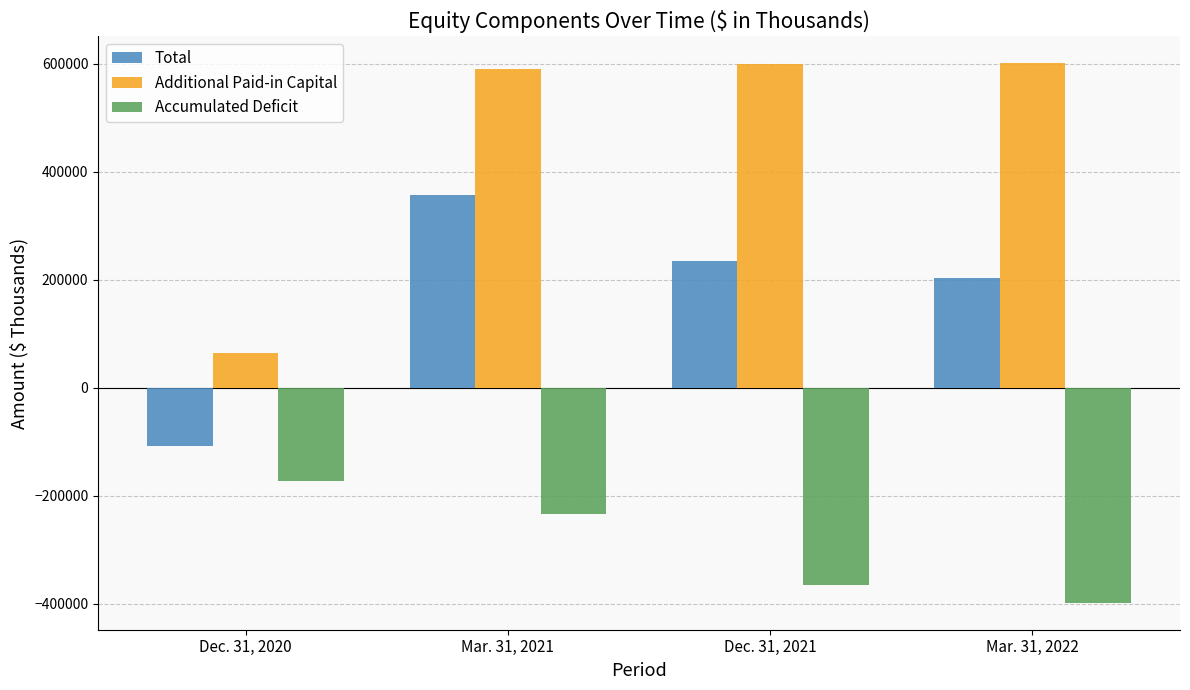

Rank the categories by Total value from lowest to highest.

Dec. 31, 2020, Mar. 31, 2022, Dec. 31, 2021, Mar. 31, 2021